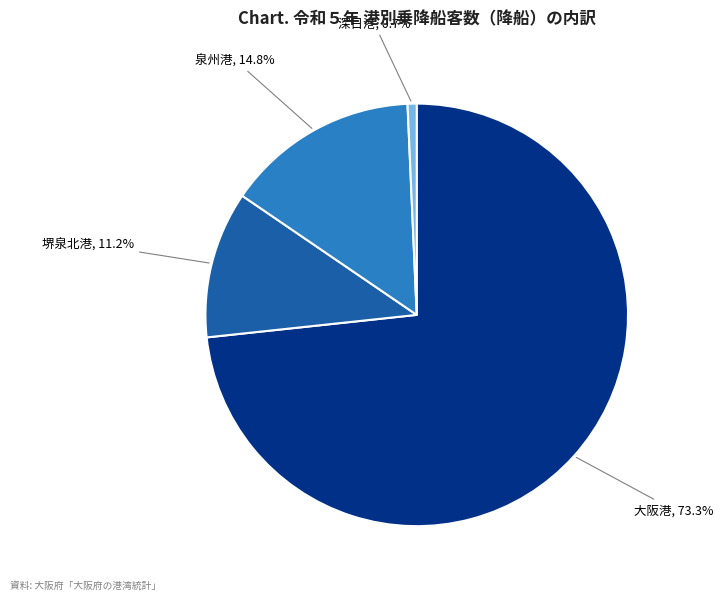

Is there any slice that represents more than half of the pie?

Yes